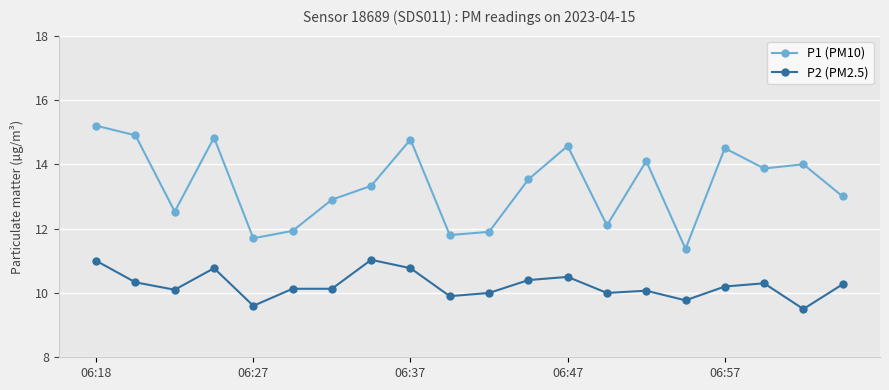

Rank the series by their average value, from lowest to highest.

P2 (PM2.5), P1 (PM10)